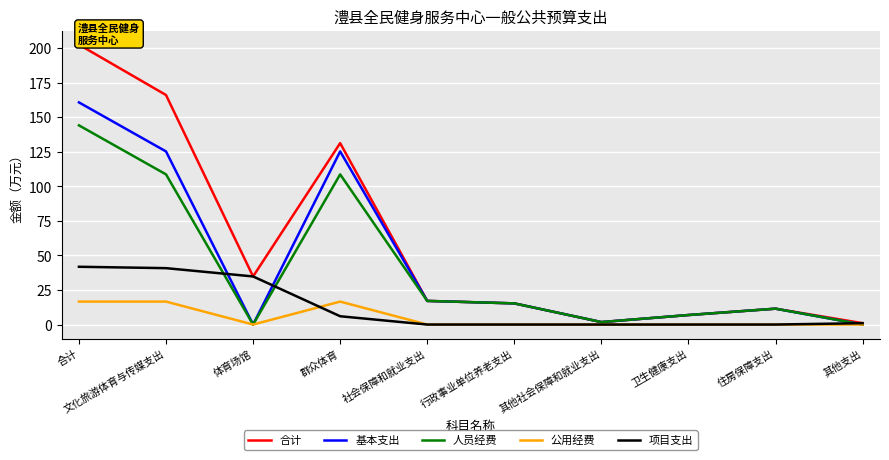

What is the label of the 7th point from the right?

群众体育